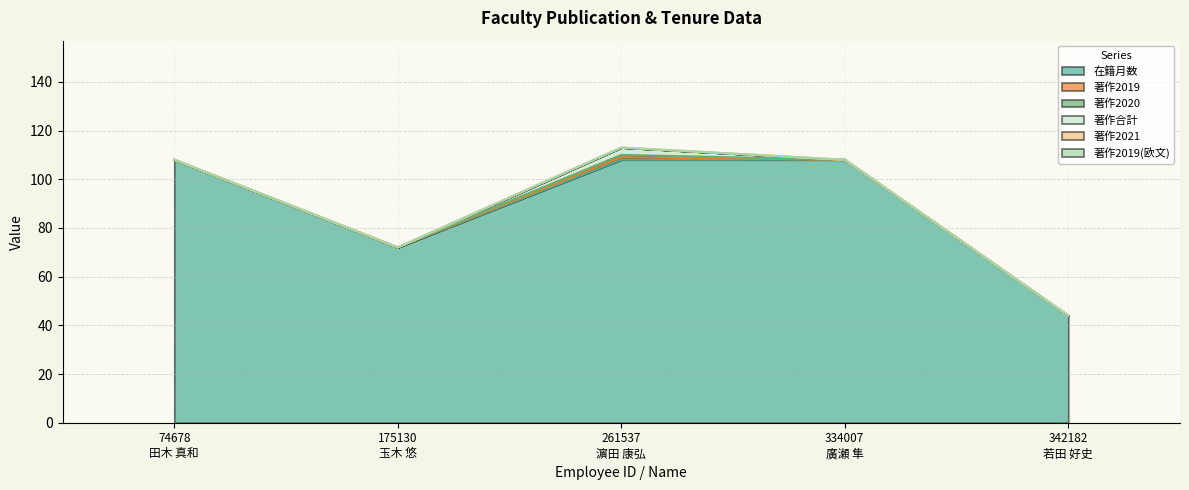

Does the chart display data point markers on the line(s)?

No